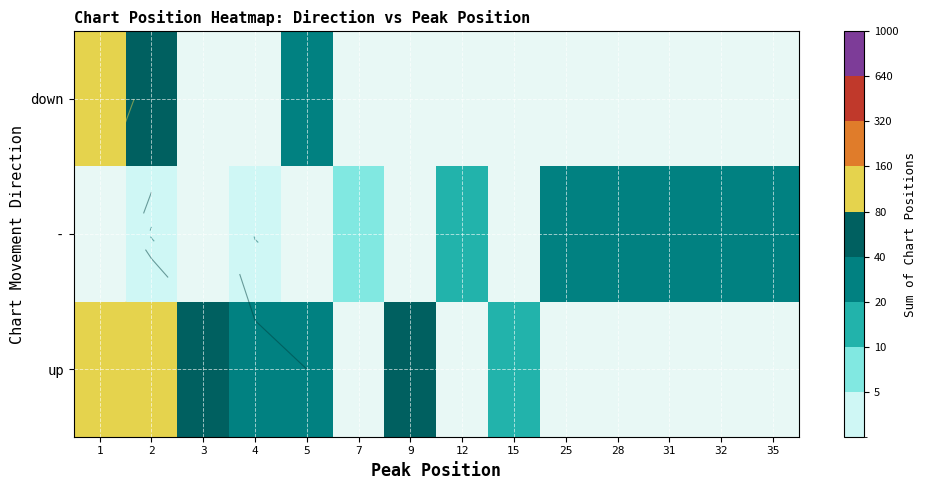

The value of up at 31 is 0. True or false?

True